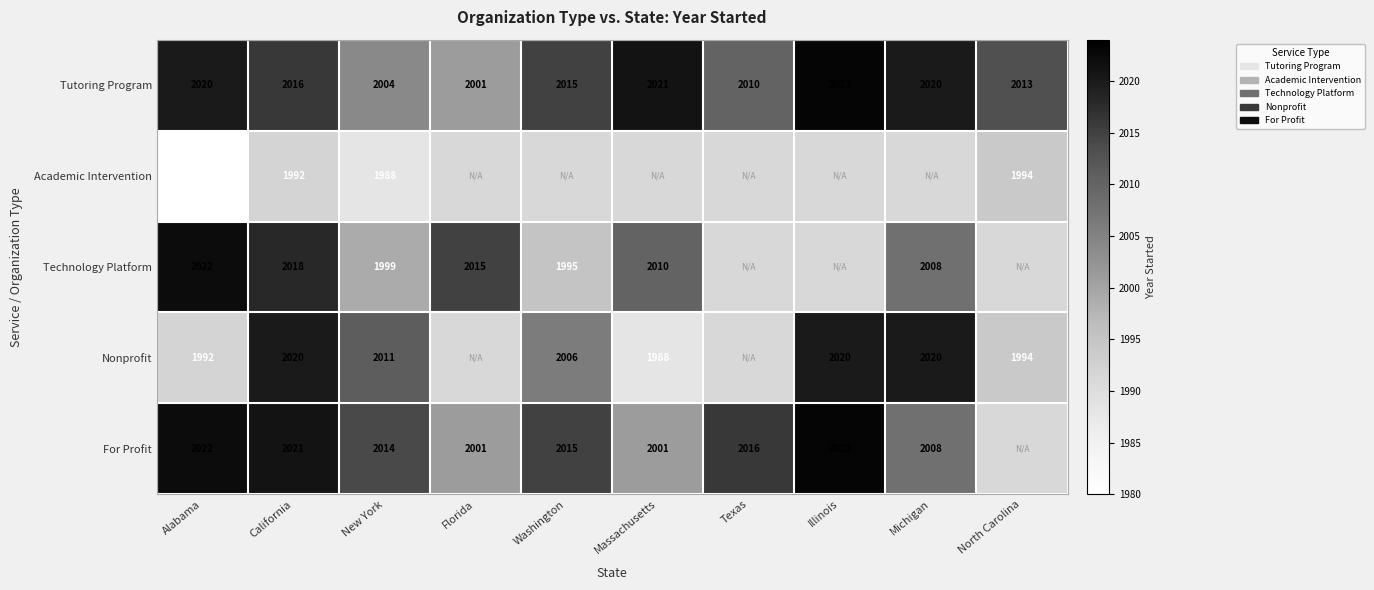

At how many categories does at least one series exceed 1996?

10